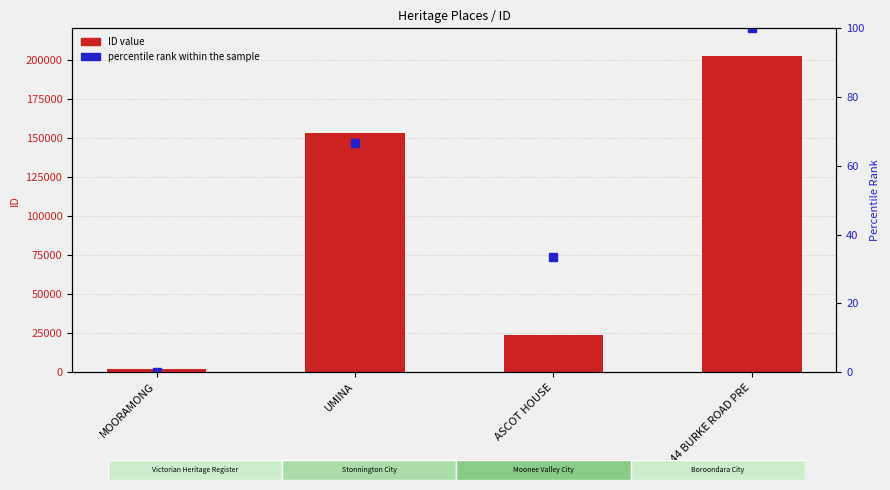

What position from the right is UMINA?

3